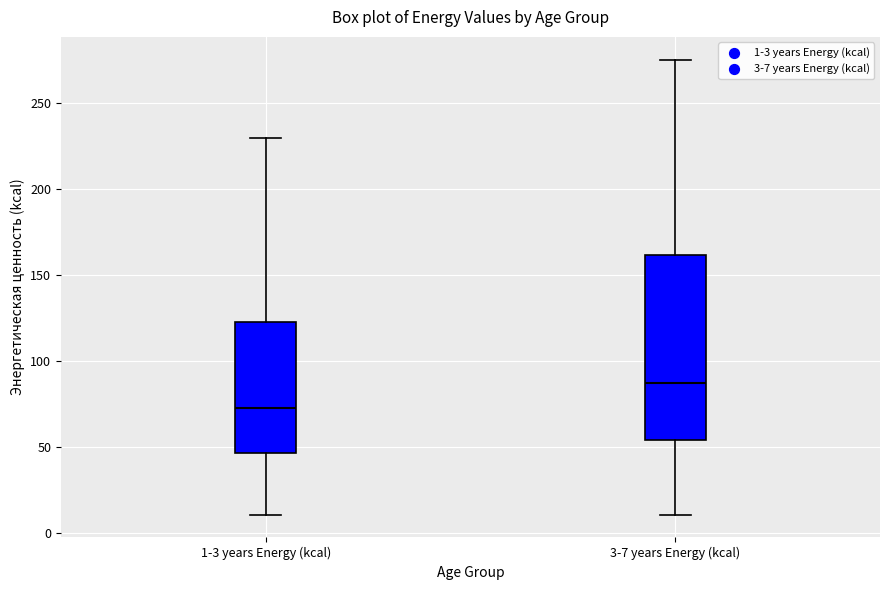

Where is the lower edge of the box for 1-3 years Energy (kcal) on the y-axis? The values are not printed on the chart, so give them approximately, as read against the axis.

45